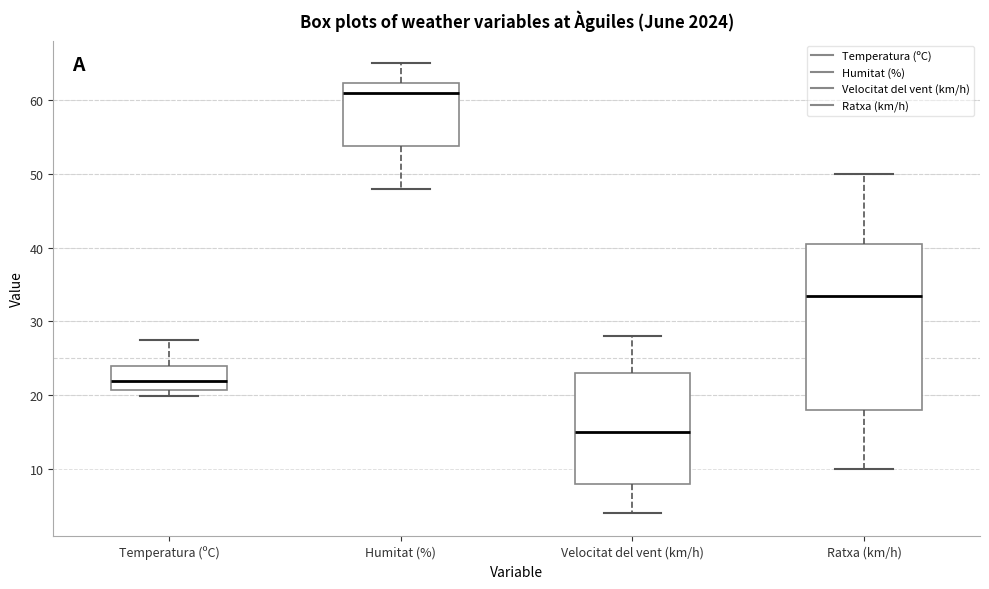

Which box is the tallest, from its lower edge to its upper edge?

Ratxa (km/h)